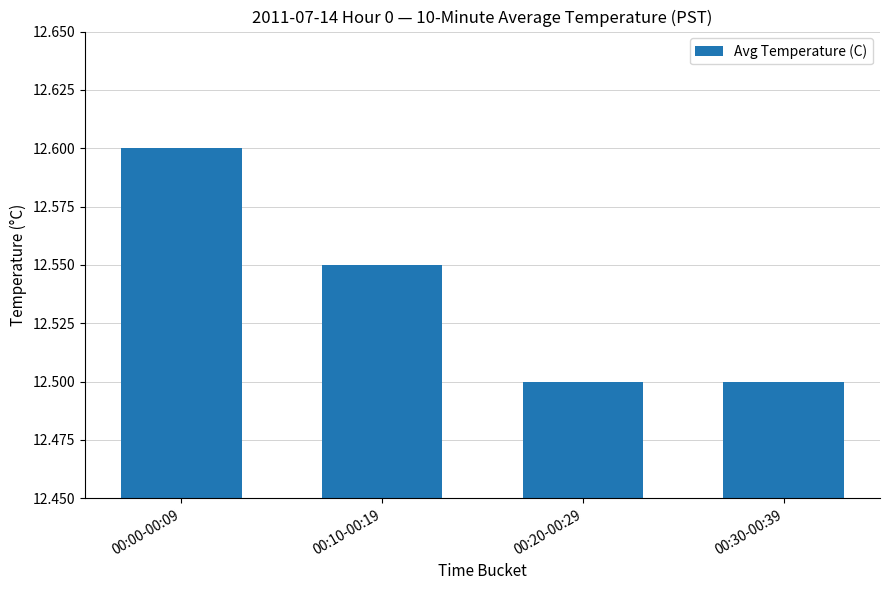

How many distinct data groups are displayed?

1